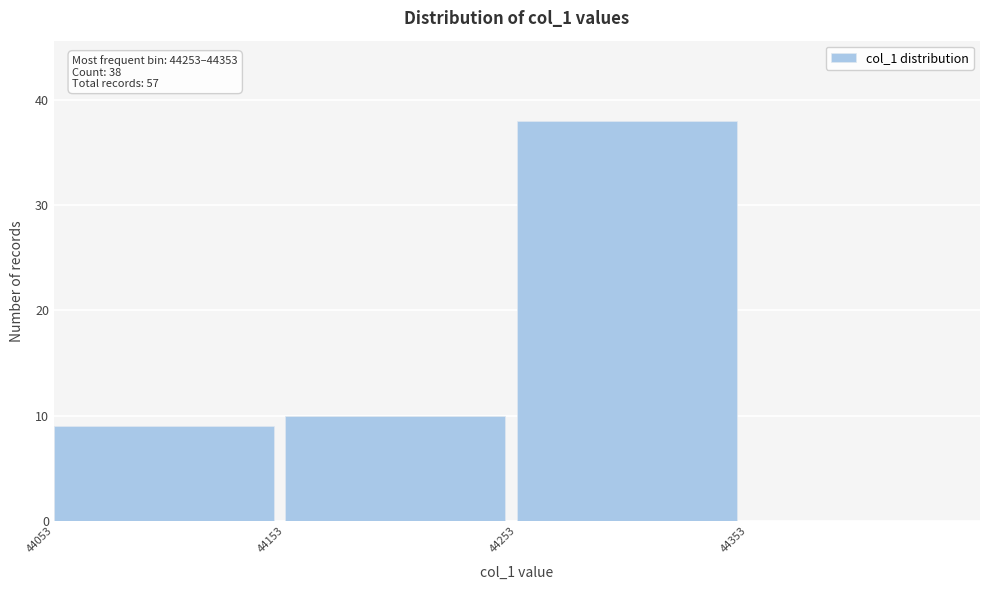

Over which range of the x-axis is the bar tallest?

44253 to 44353